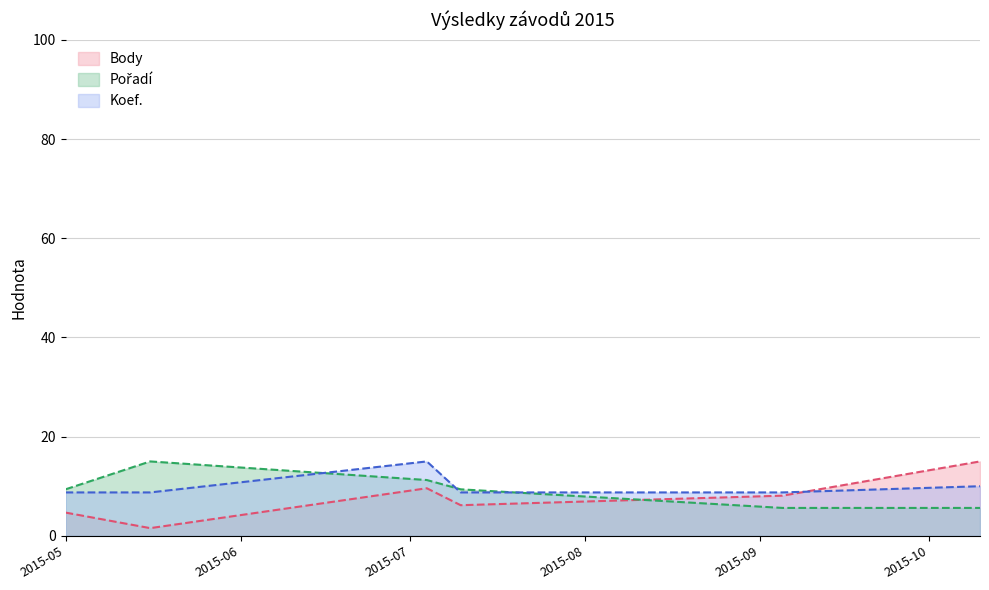

Where is Pořadí nearest to the value 10?

2015-05